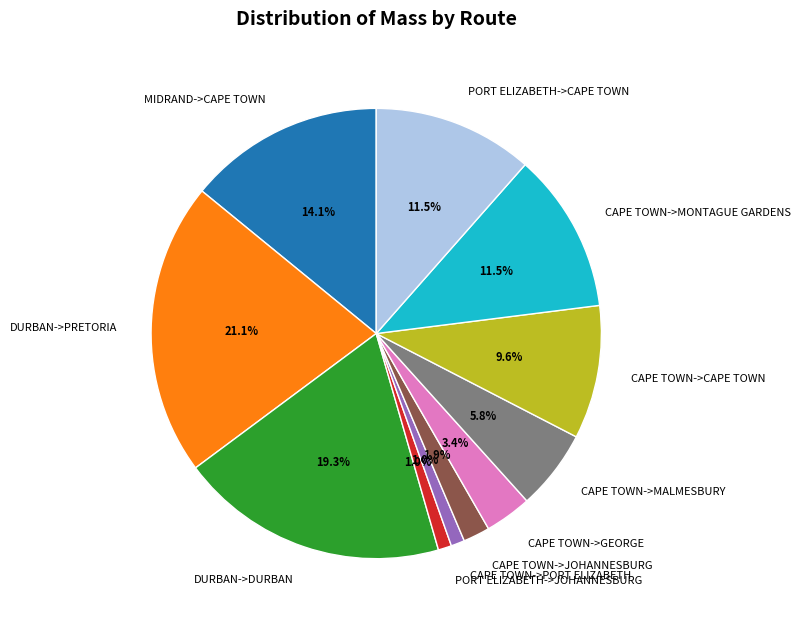

Does any single category account for the majority?

No